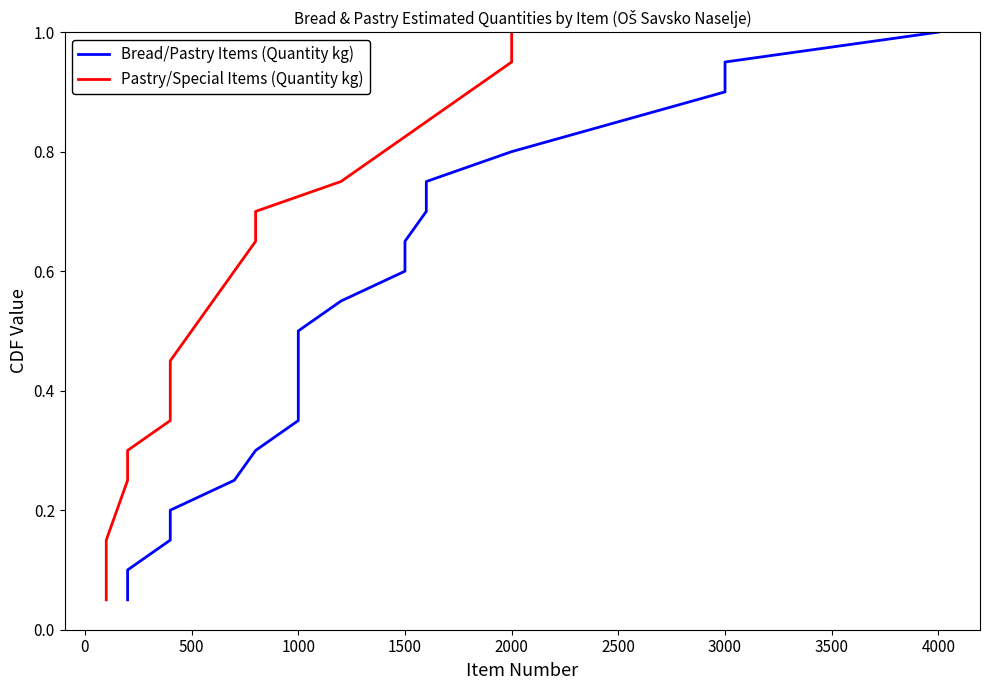

True or false: Bread/Pastry Items (Quantity kg) and Pastry/Special Items (Quantity kg) cross at least once.

False